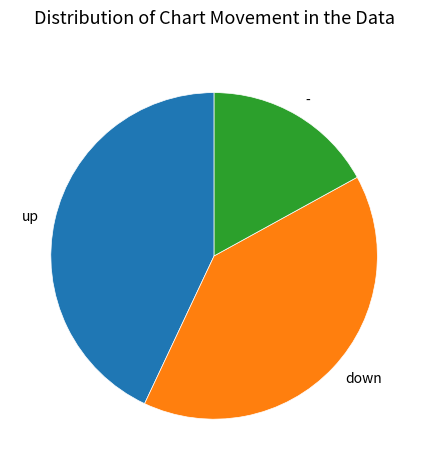

How many segments does this pie chart have?

3